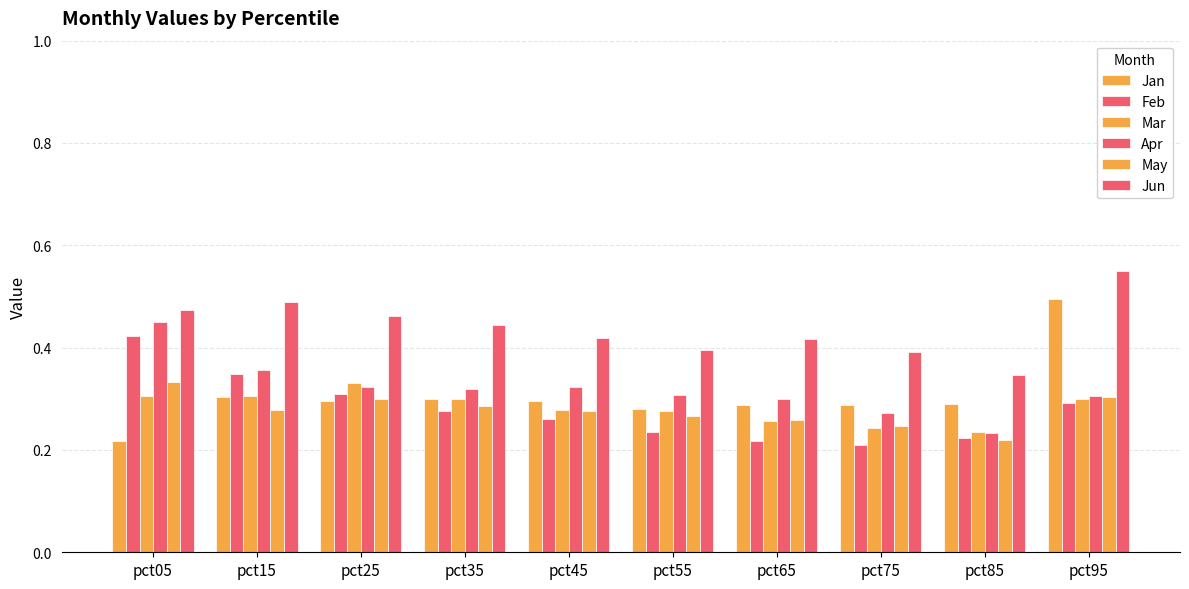

Reading right to left, transcribe all the data shown in this chart.

Jan: 0.5	0.3	0.3	0.3	0.3	0.3	0.3	0.3	0.3	0.2
Feb: 0.3	0.2	0.2	0.2	0.2	0.3	0.3	0.3	0.3	0.4
Mar: 0.3	0.2	0.2	0.3	0.3	0.3	0.3	0.3	0.3	0.3
Apr: 0.3	0.2	0.3	0.3	0.3	0.3	0.3	0.3	0.4	0.5
May: 0.3	0.2	0.2	0.3	0.3	0.3	0.3	0.3	0.3	0.3
Jun: 0.5	0.3	0.4	0.4	0.4	0.4	0.4	0.5	0.5	0.5